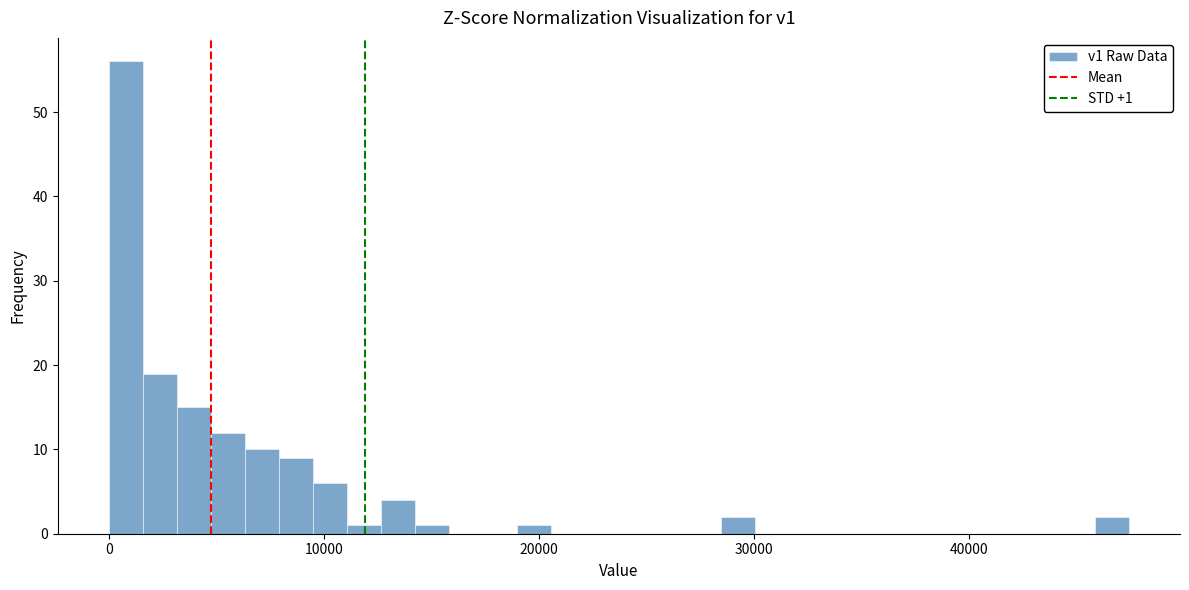

Around what value on the x-axis is the tallest bar? Give the approximate position of its centre, as read against the axis.

1000